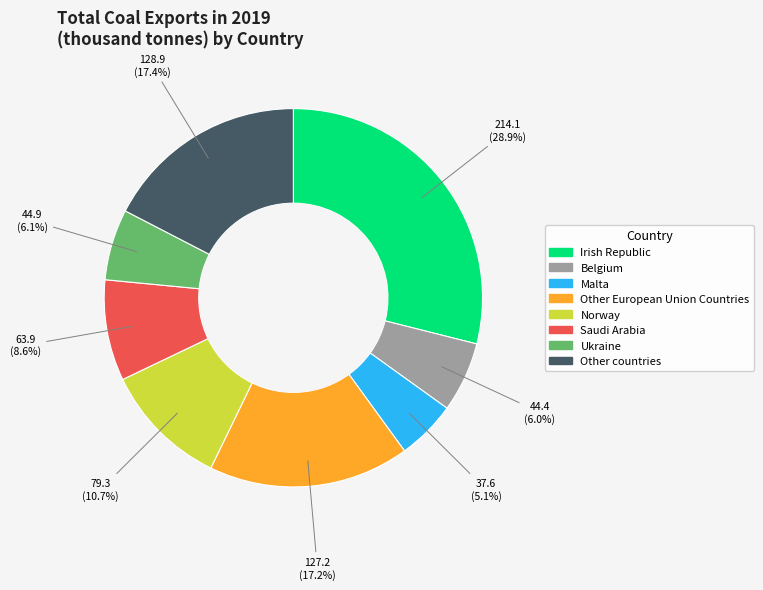

True or false: Other countries accounts for 17% of the total.

True